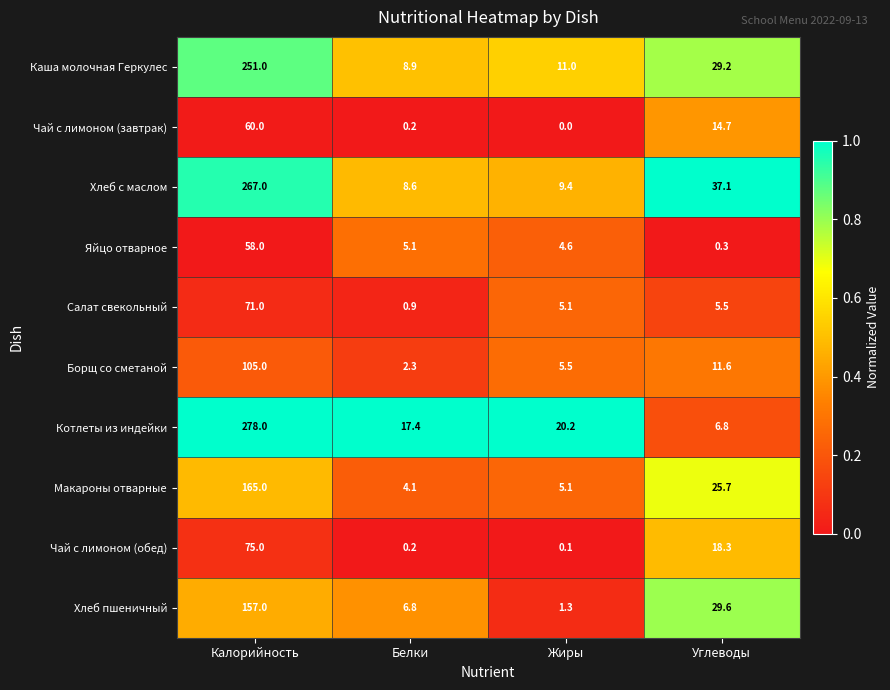

At which category is the sum across all series the highest?

Калорийность